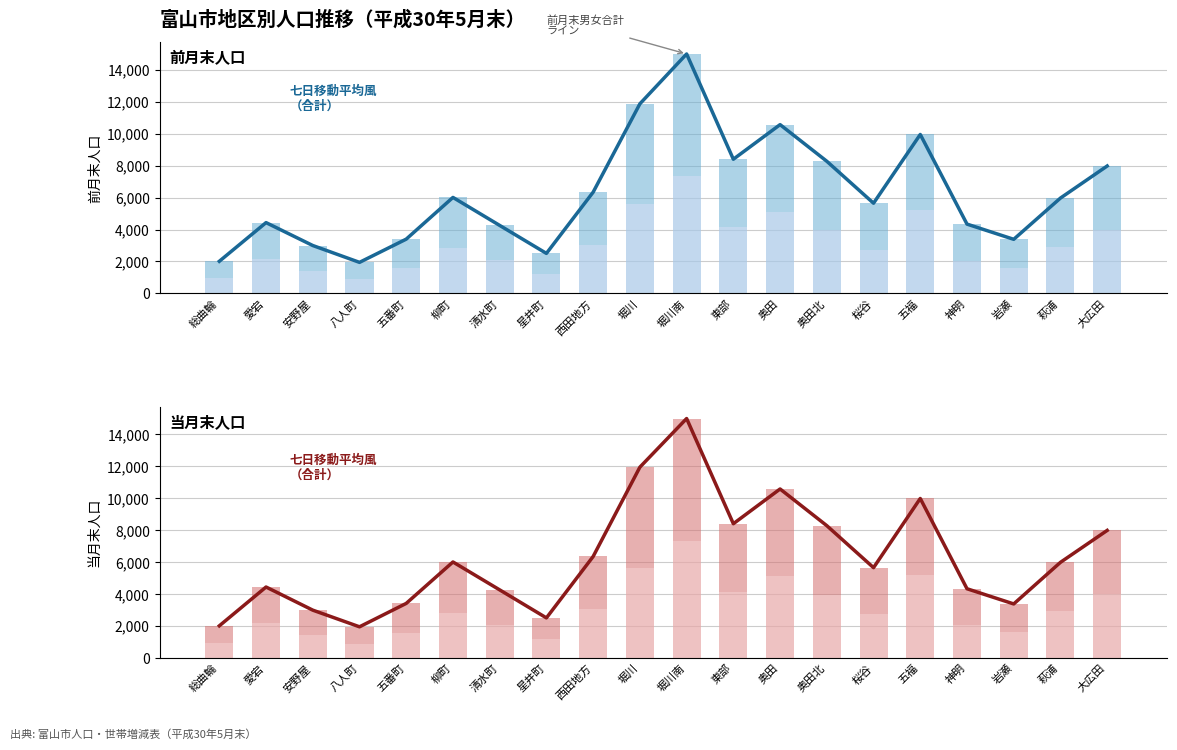

How many data points in 前月末_合計（七日移動平均風） are less than 5971?

10